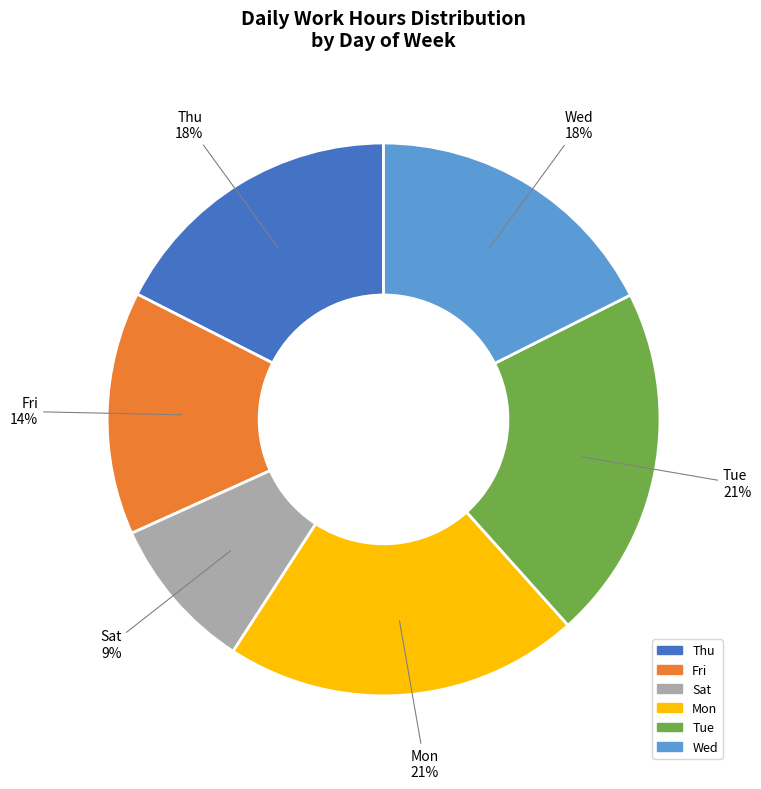

Is there any slice that represents more than half of the pie?

No